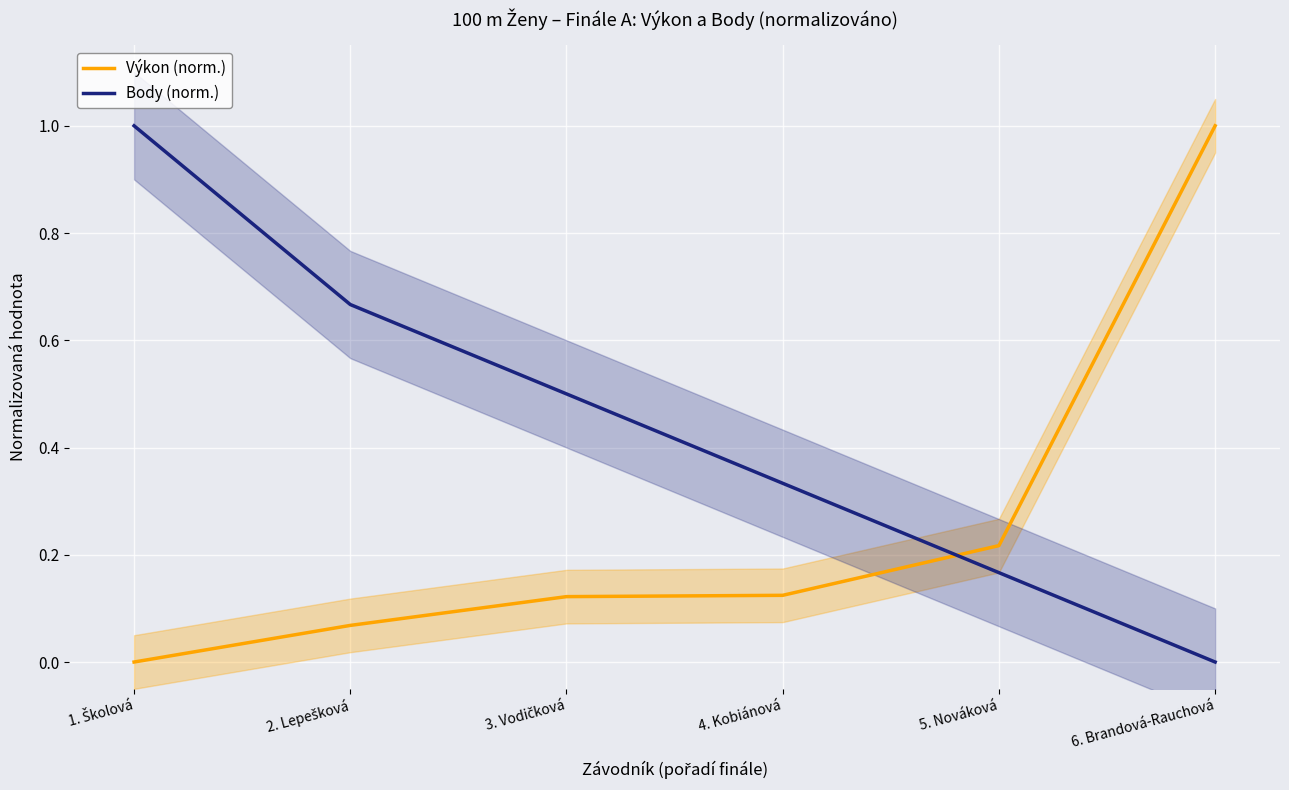

At which label is Výkon (norm.) closest to 0?

1. Školová